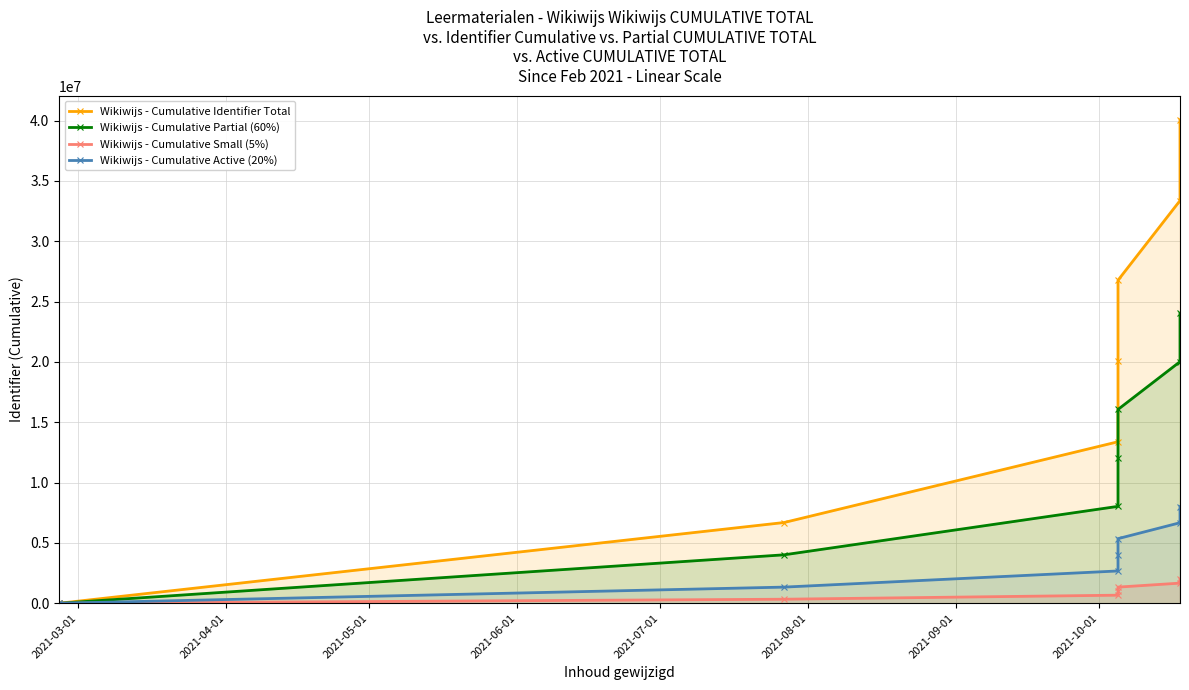

What is the highest value of the Wikiwijs - Cumulative Small (5%) series?

2003152.0